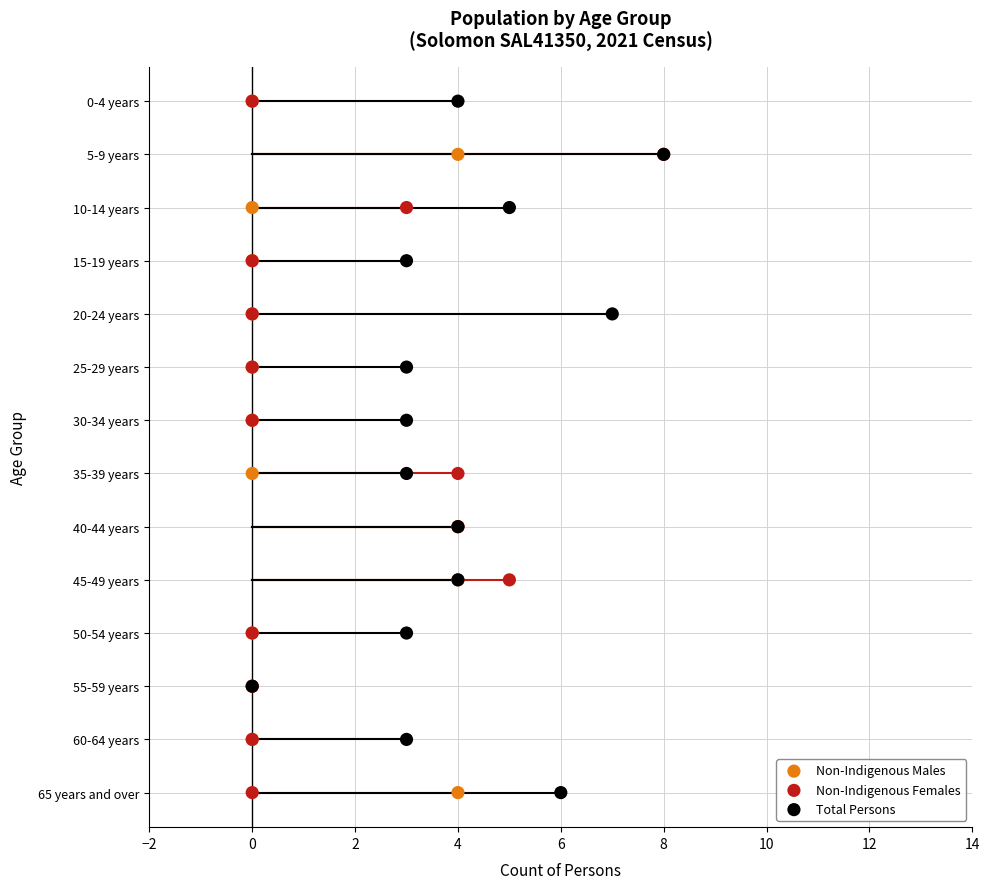

What are all the series names shown in the legend?

Non-Indigenous Males, Non-Indigenous Females, Total Persons